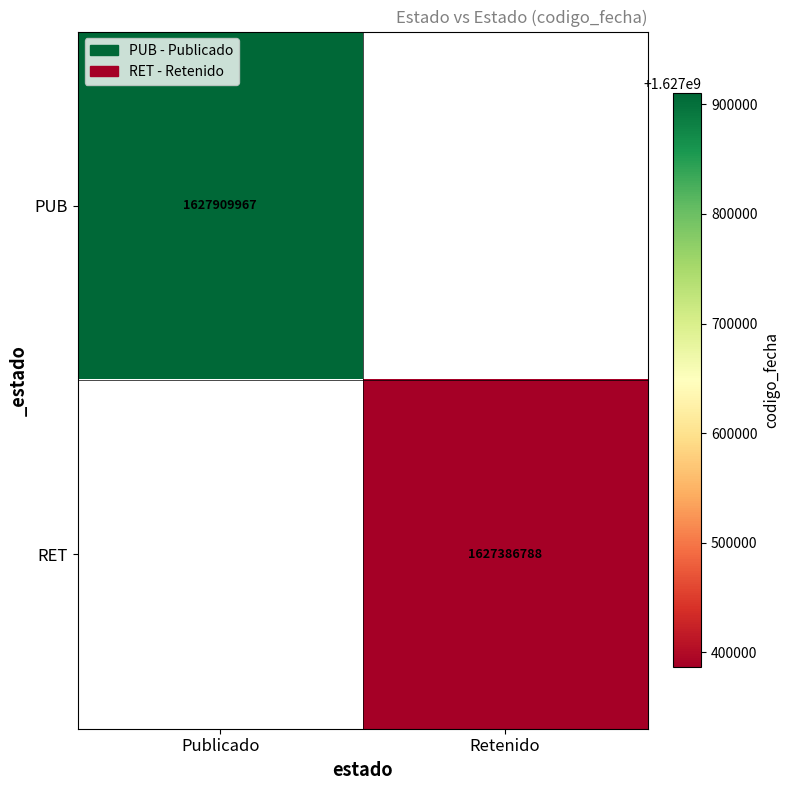

True or false: RET has a value of 2170616799 at Retenido.

False